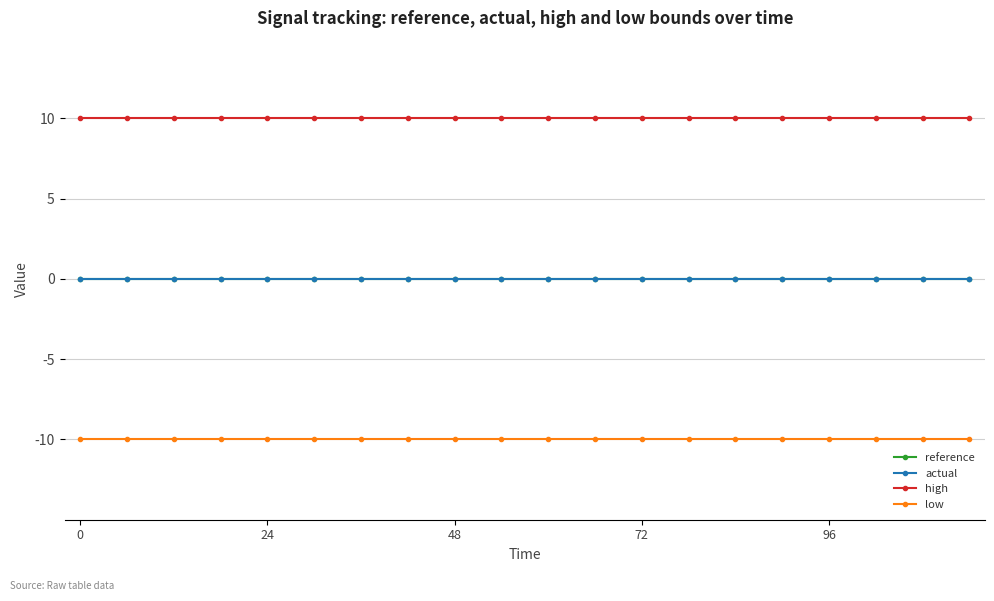

True or false: high and actual cross at least once.

False